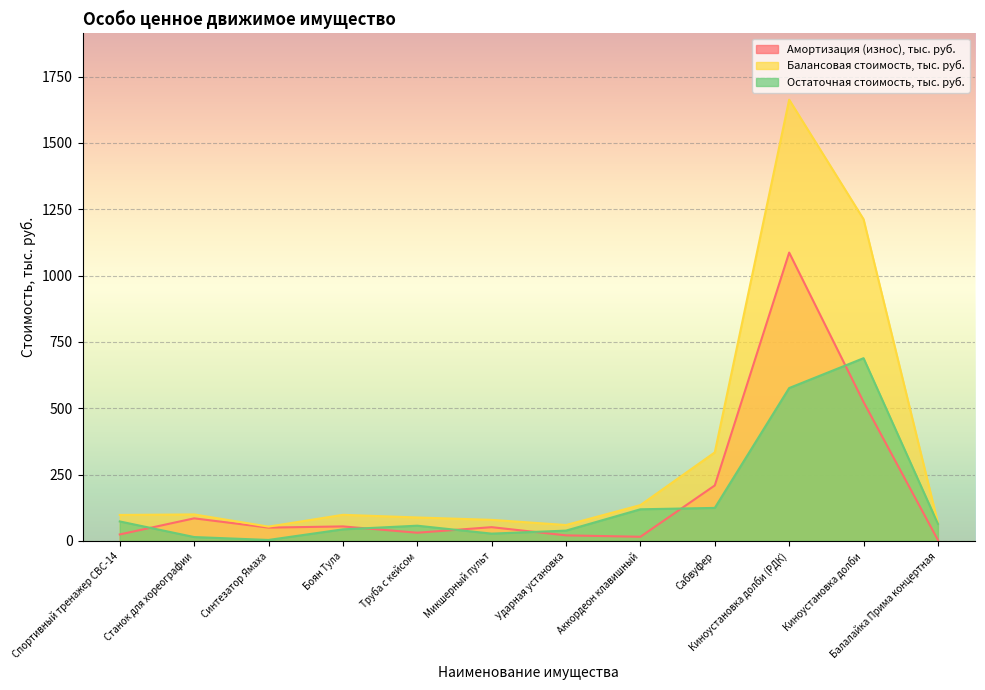

What is the maximum value shown in the chart?

1663.1